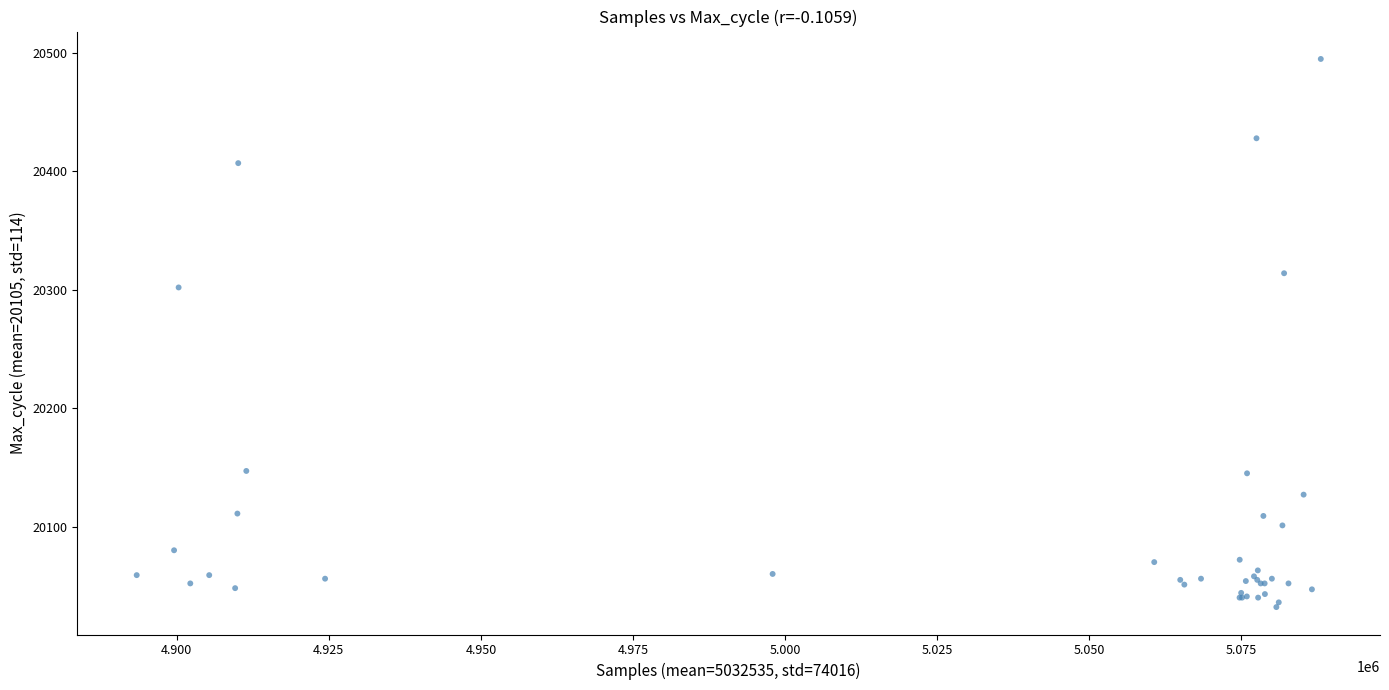

What Y value in the scatter plot is closest to 20263?

20302